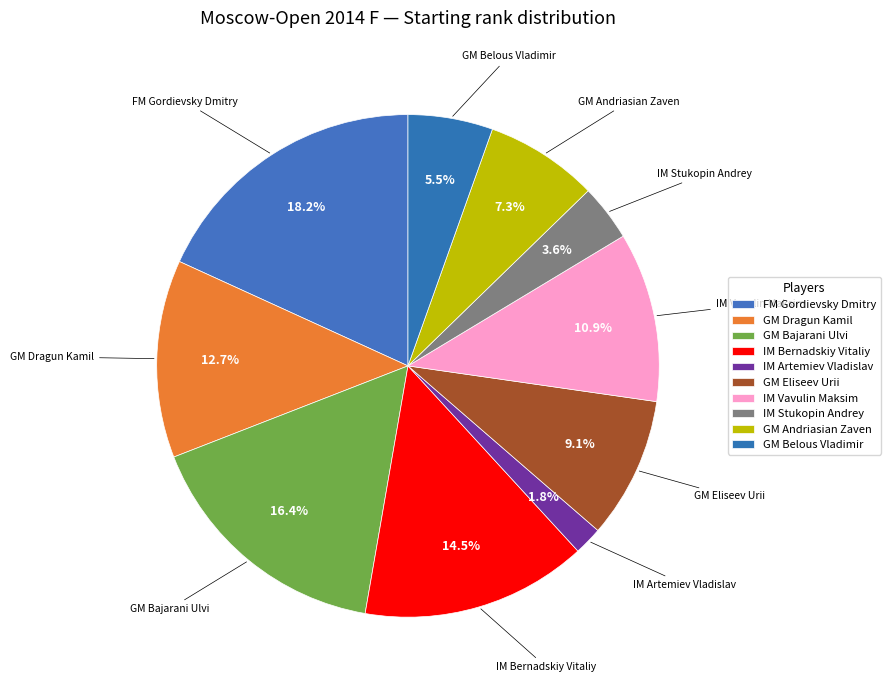

Is there a majority slice in this chart?

No